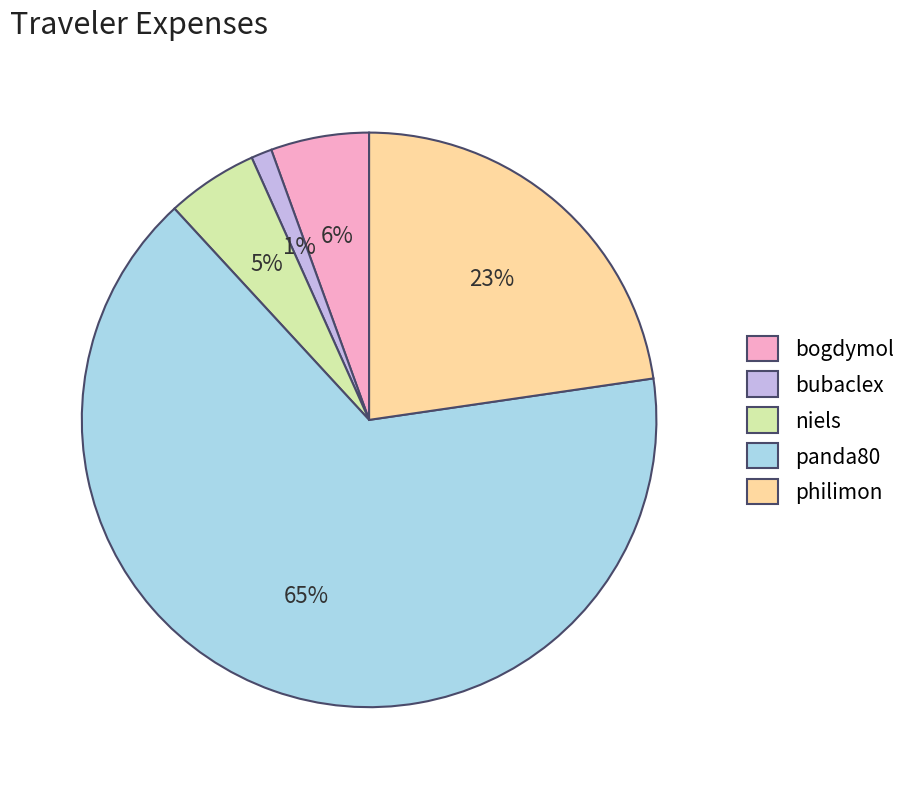

Which has a higher value, bubaclex or niels?

niels